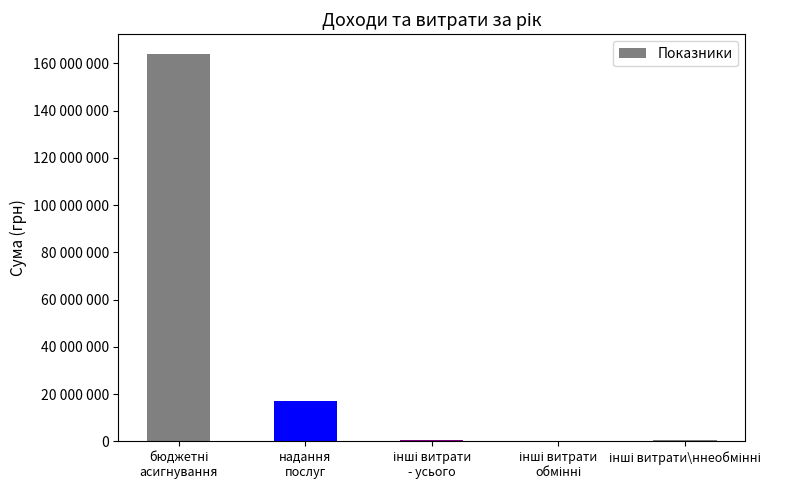

What is the sum of the values at бюджетні
асигнування and надання
послуг?

181104085